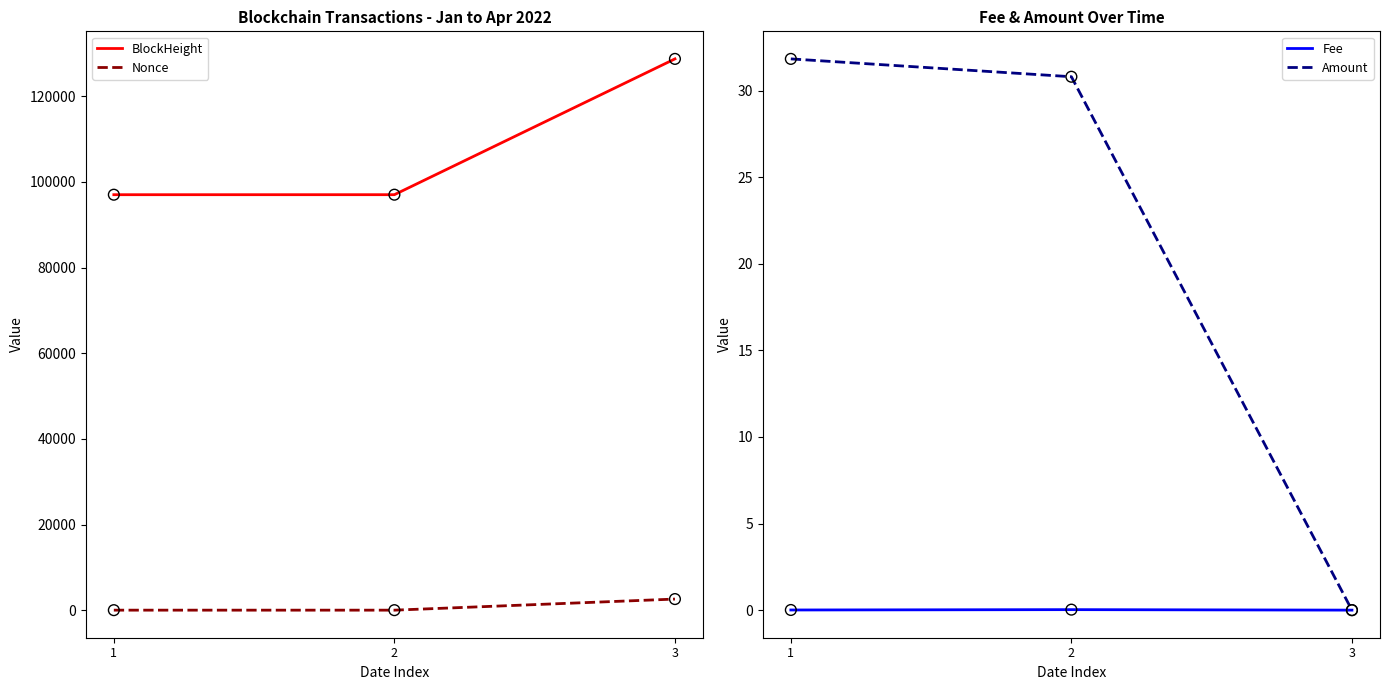

Which series reaches the minimum Y coordinate?

Nonce